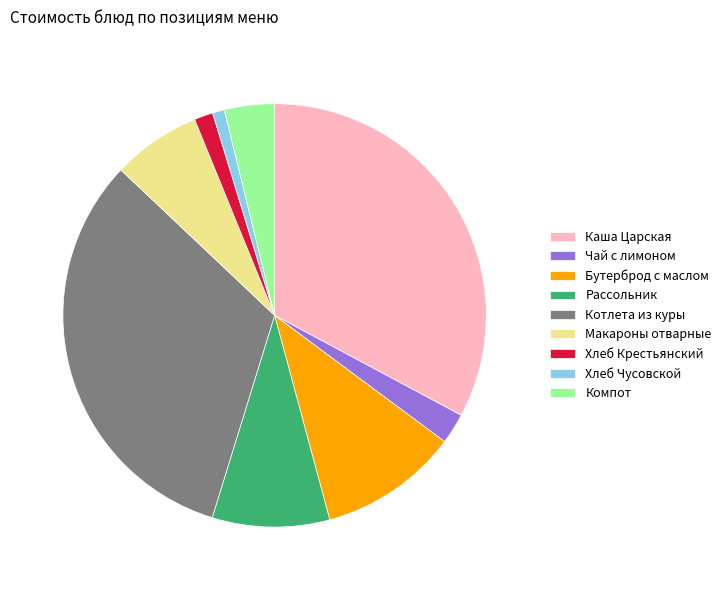

Which has a higher value, Каша Царская or Макароны отварные?

Каша Царская